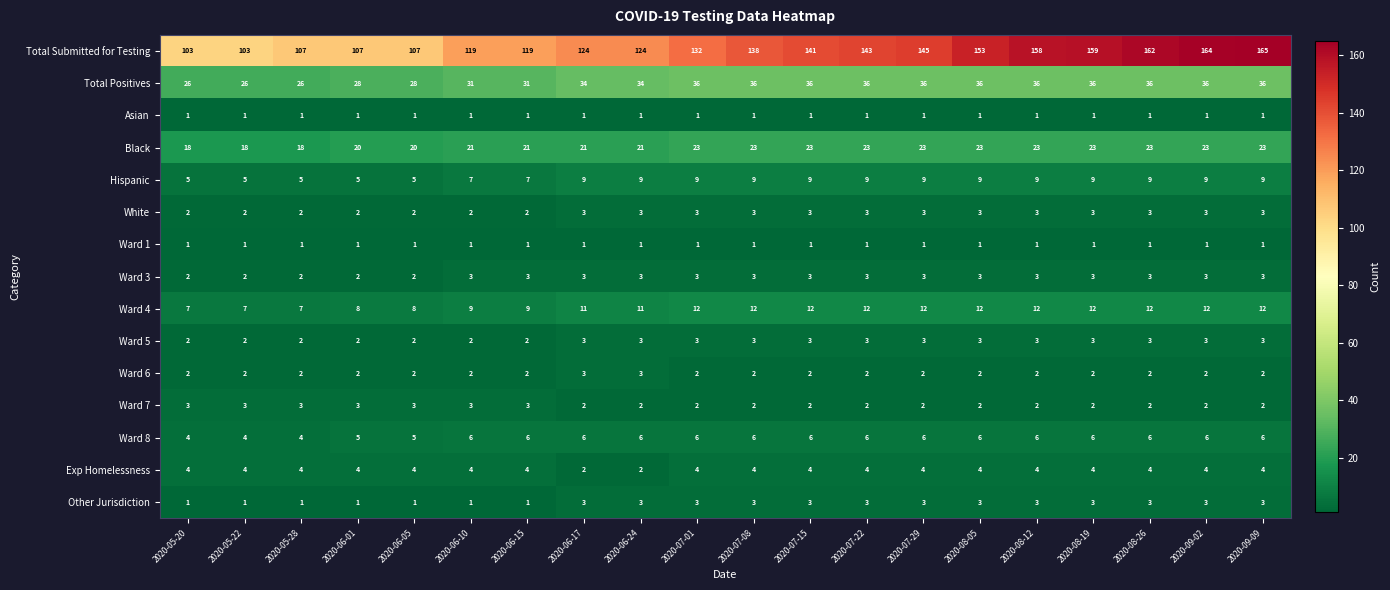

What is the average value of the Ward 4 series?

10